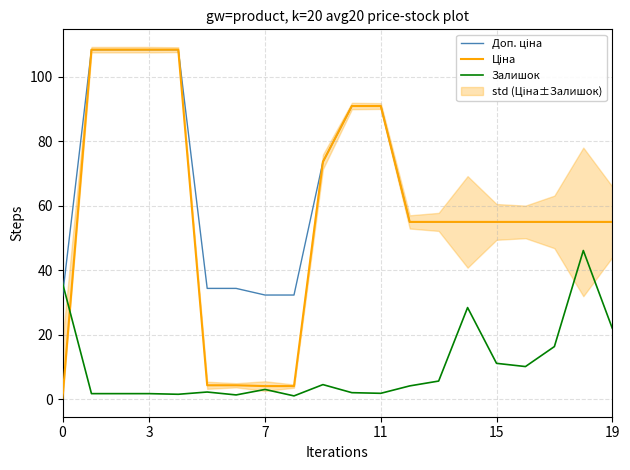

Read the Залишок value at 15.

11.1